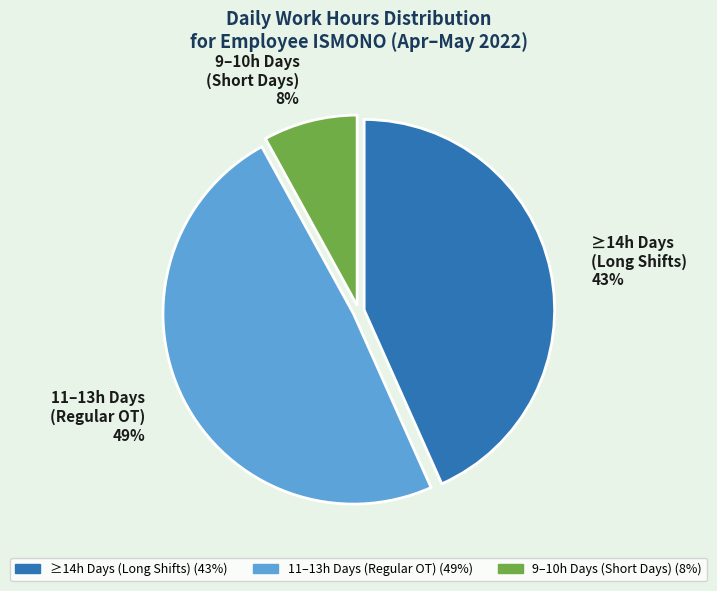

Does any single category account for the majority?

No